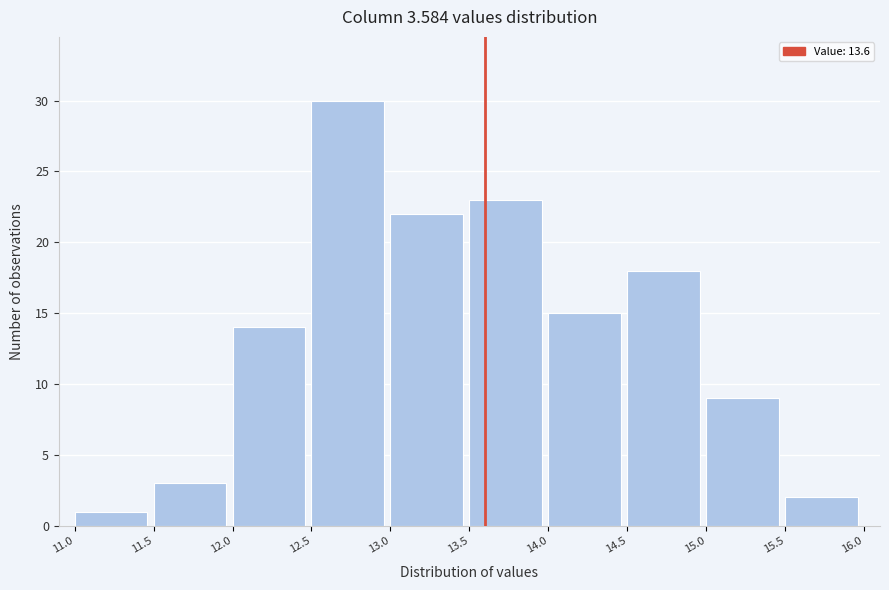

Reading left to right, transcribe this chart: for each bar, give the range it covers on the x-axis and its height. The values are not printed on the chart, so give them approximately, as read against the axis.

11.0 to 11.5: 1
11.5 to 12.0: 3
12.0 to 12.5: 14
12.5 to 13.0: 30
13.0 to 13.5: 22
13.5 to 14.0: 23
14.0 to 14.5: 15
14.5 to 15.0: 18
15.0 to 15.5: 9
15.5 to 16.0: 2